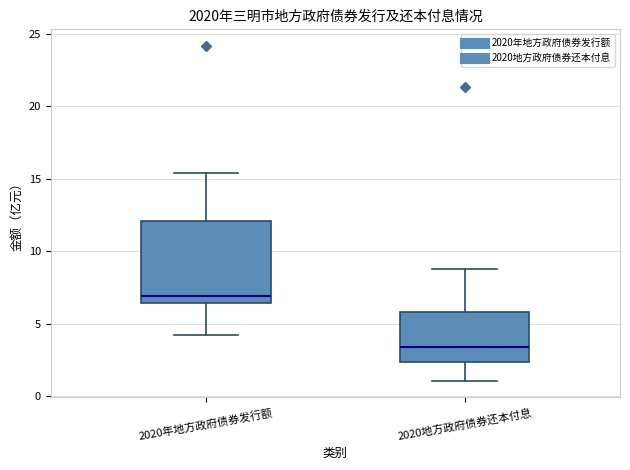

Reading left to right, read every box against the y-axis: the position of its median line, the range the box covers, and the ends of its whiskers. The values are not printed on the chart, so give them approximately, as read against the axis.

2020年地方政府债券发行额: median 7.0, box 6.5 to 12.0, whiskers 4.0 to 15.5
2020地方政府债券还本付息: median 3.5, box 2.5 to 6.0, whiskers 1.0 to 9.0